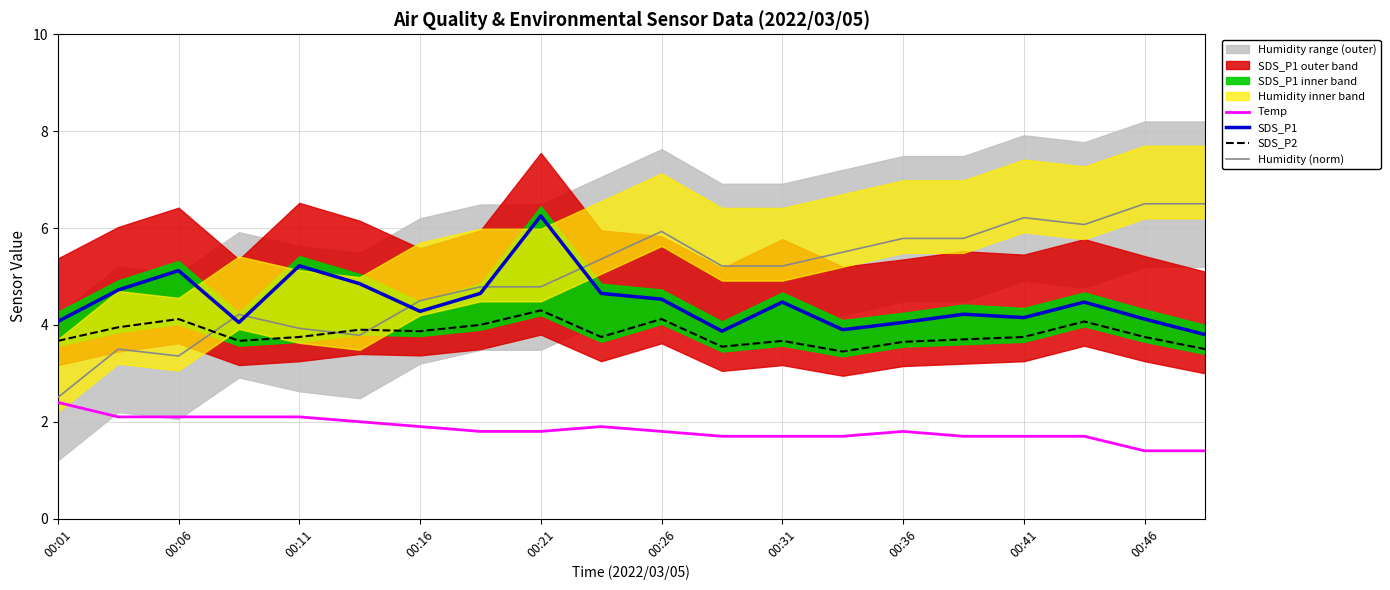

True or false: SDS_P2 and SDS_P1 cross at least once.

False